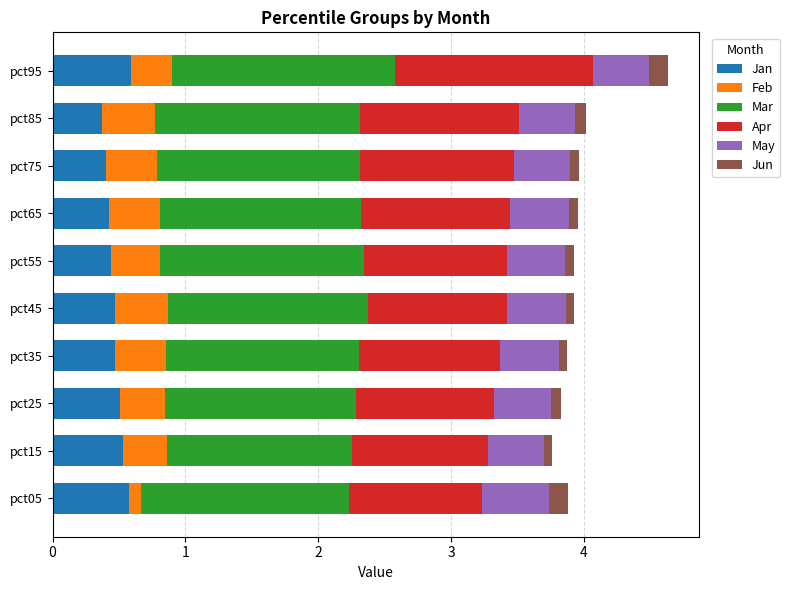

What is the total value across all series at pct35?

3.9